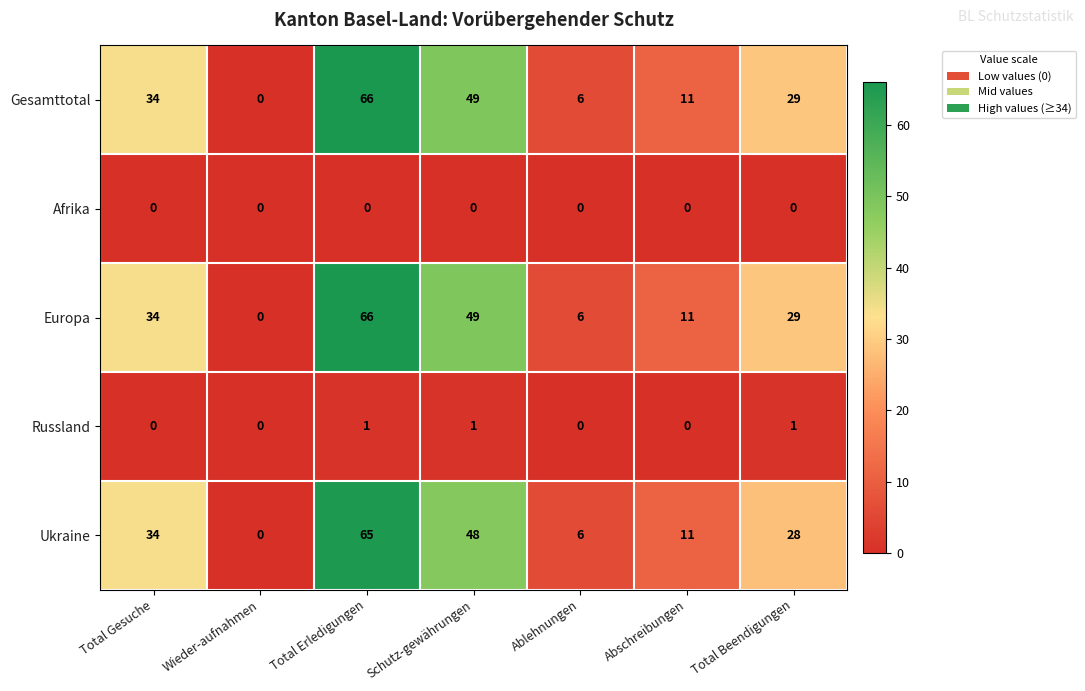

What is the spread (max minus min) of values at Ablehnungen?

6